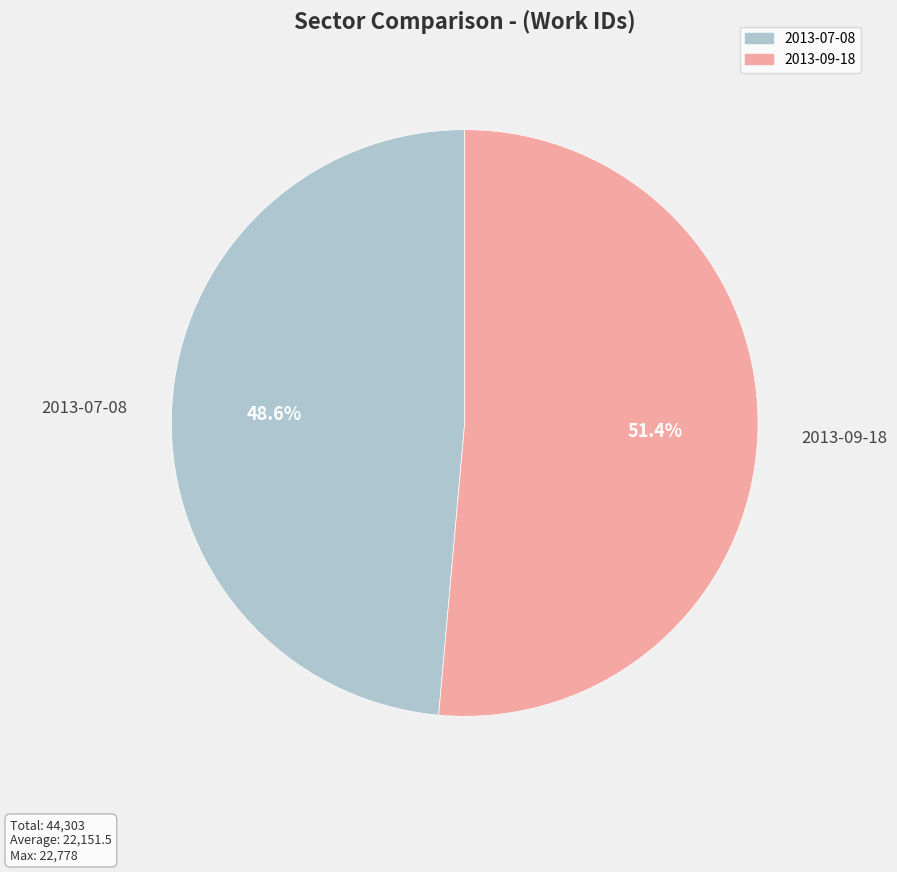

To the nearest percent, what is the combined percentage of 2013-07-08 and 2013-09-18?

100%